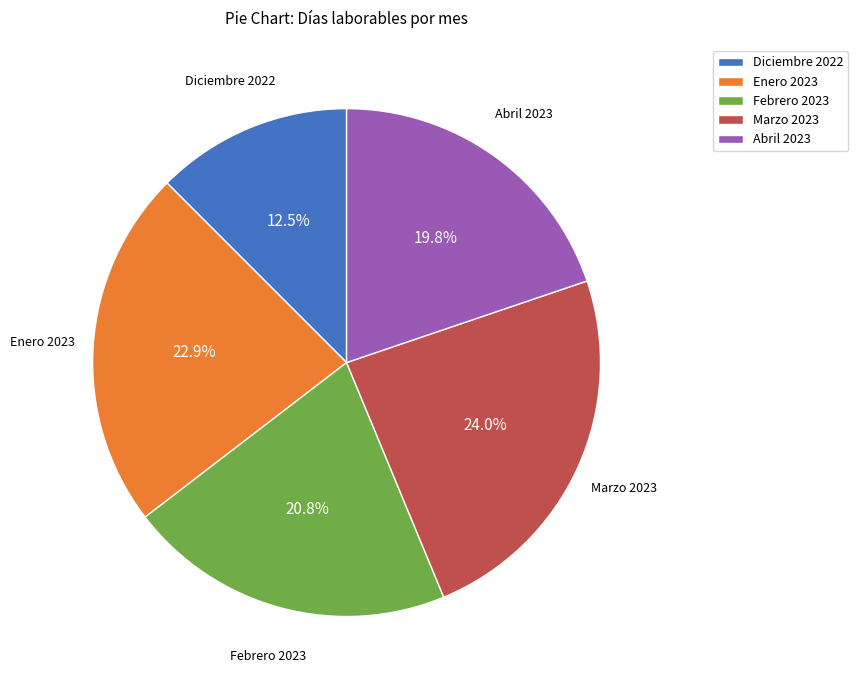

Does Febrero 2023 account for over 50% of the chart?

No